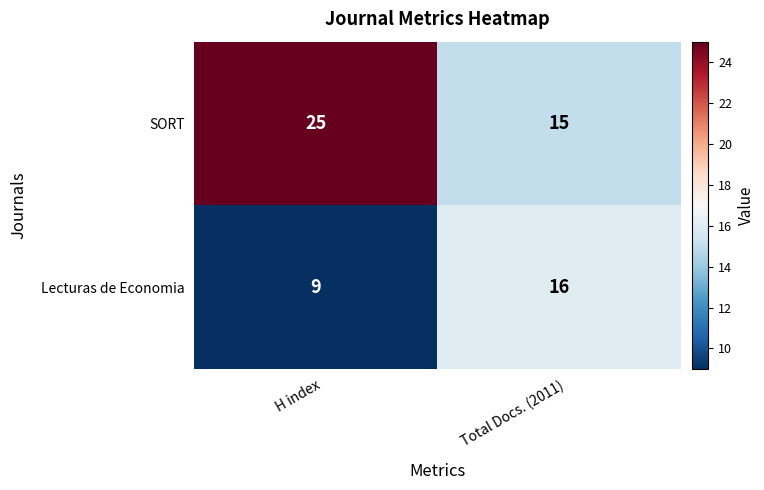

The value of Lecturas de Economia at Total Docs. (2011) is 16. True or false?

True